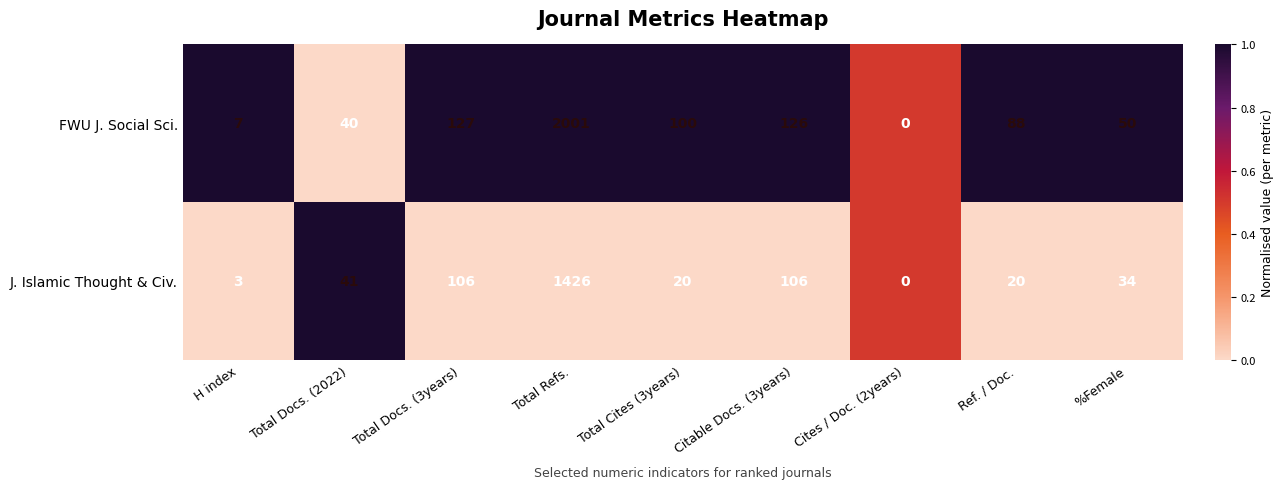

Which category has the lowest value in the J. Islamic Thought & Civ. series?

Cites / Doc. (2years)